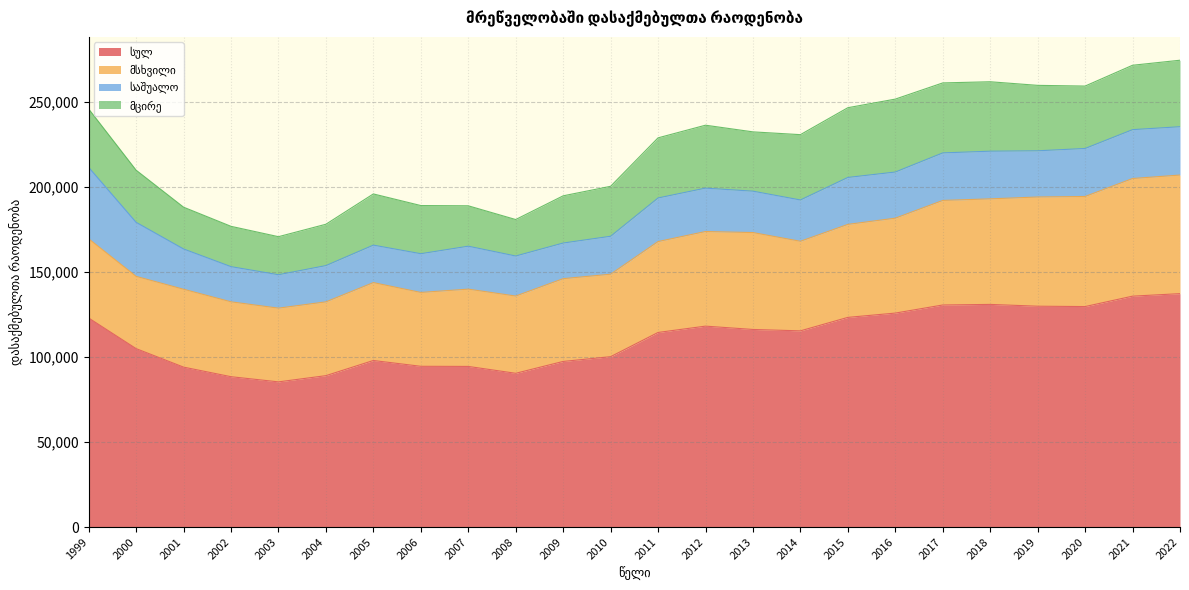

The value of მცირე at 2005 is 30130. True or false?

True